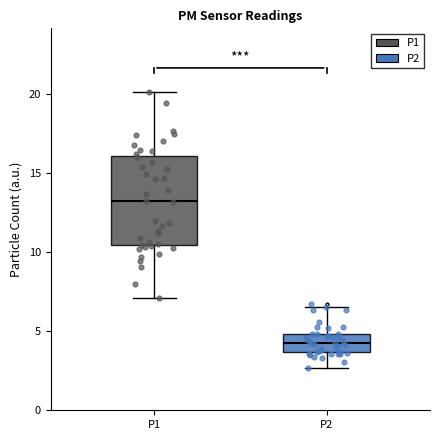

Which box is the tallest, from its lower edge to its upper edge?

P1